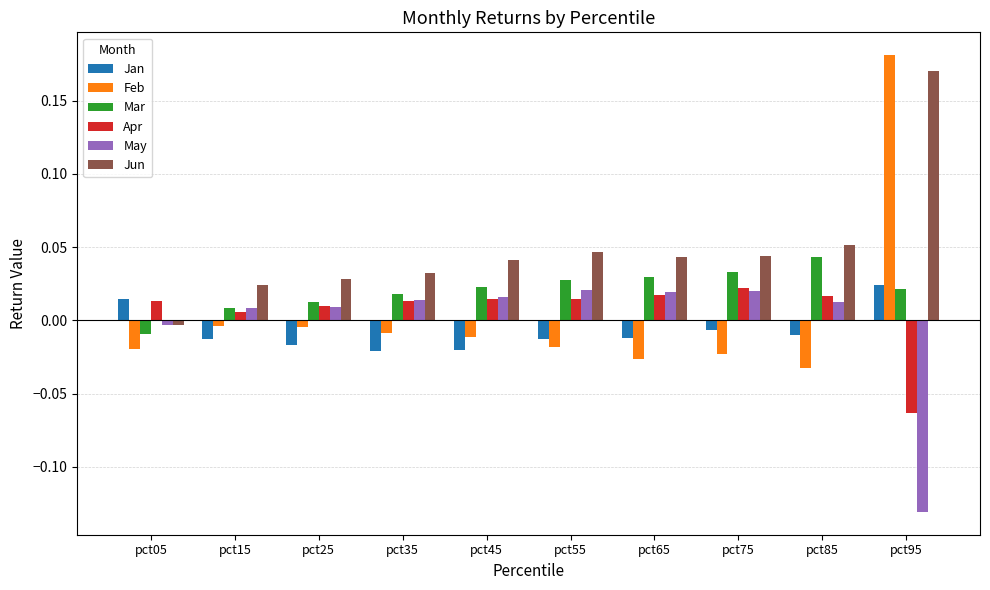

The value of Mar at pct05 is -0.0. True or false?

True